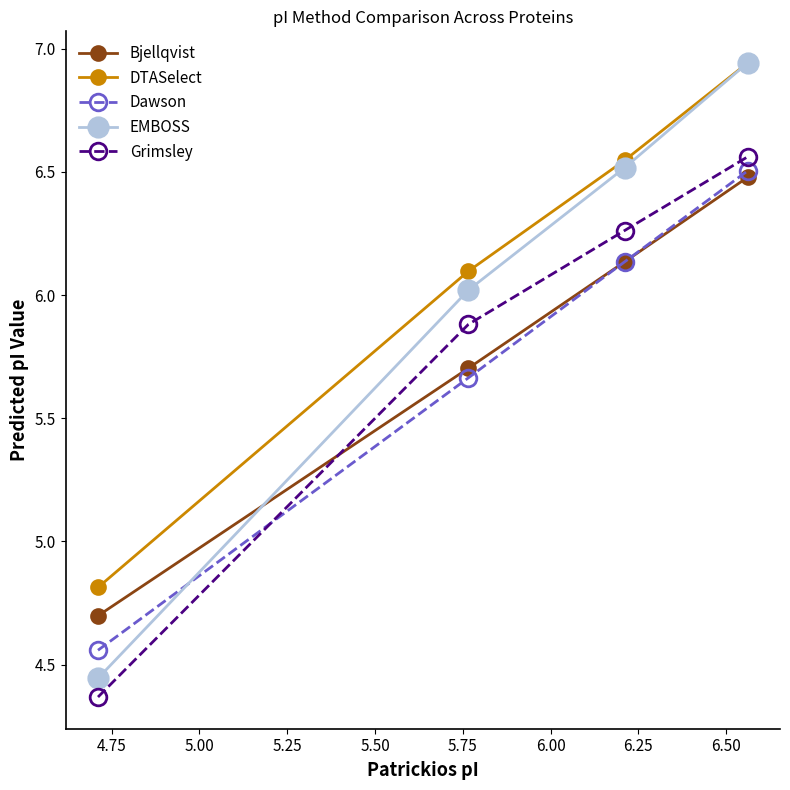

Which series has the largest total across all categories?

DTASelect